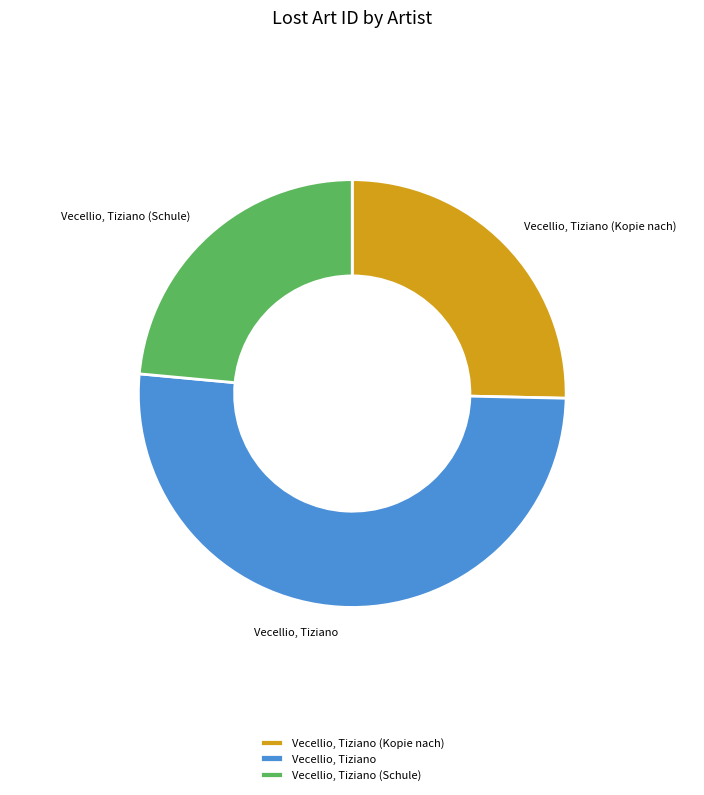

How many slices are in this pie chart?

3